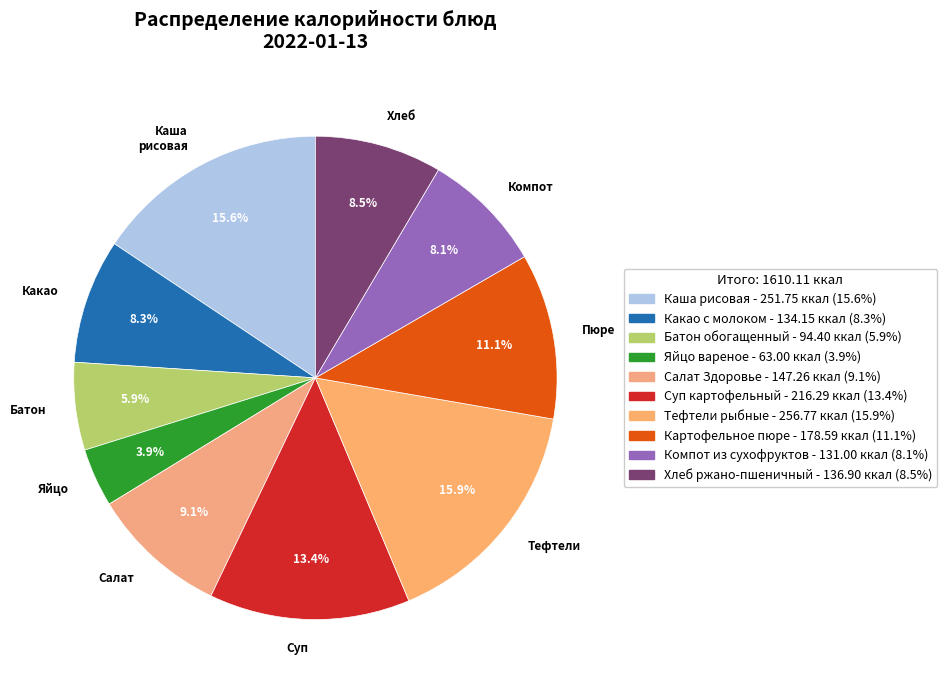

Which category has the smallest portion of the pie?

Яйцо